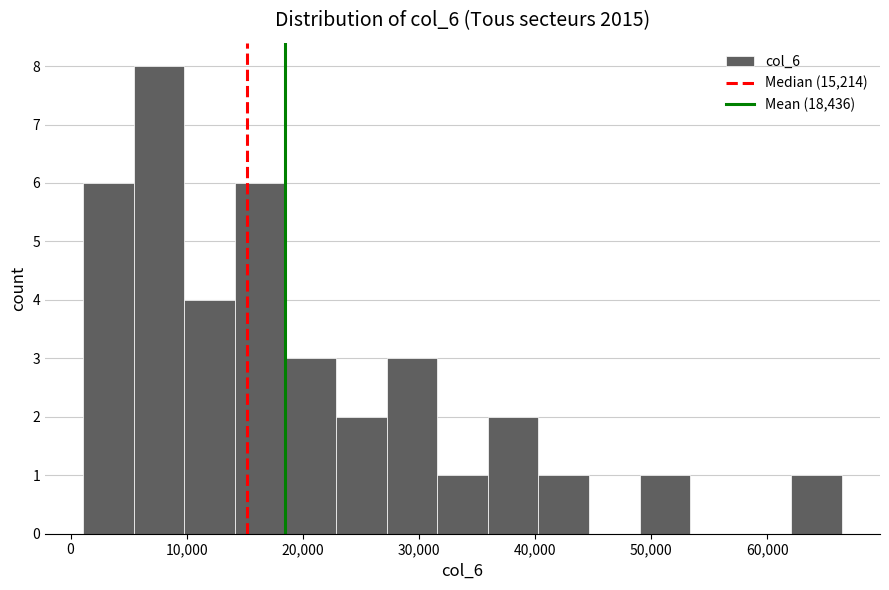

Which range on the x-axis has the tallest bar?

5000 to 10000